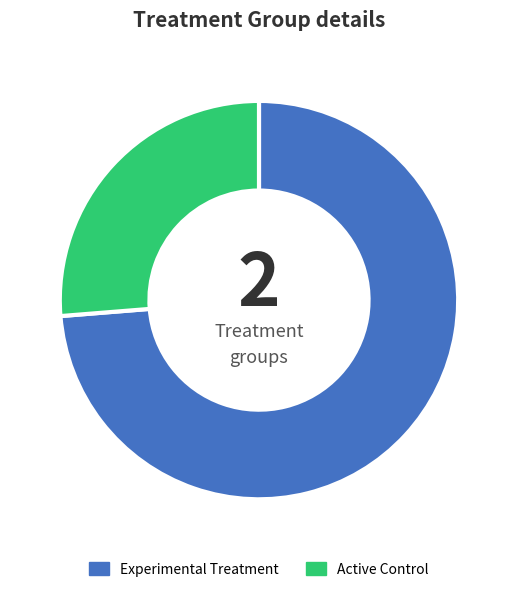

Does any single category account for the majority?

Yes